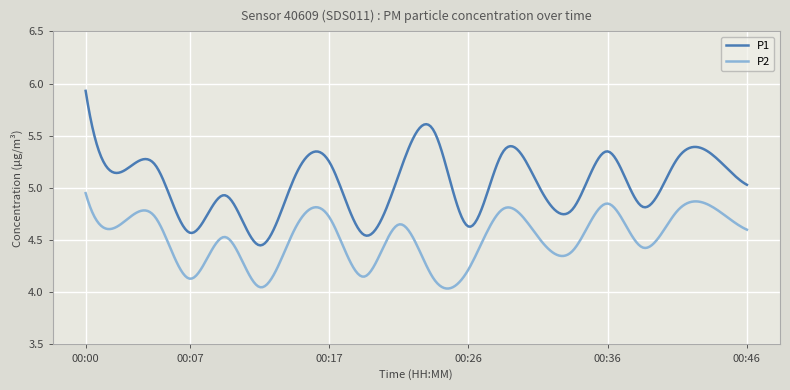

What is the maximum value for P1?

5.9